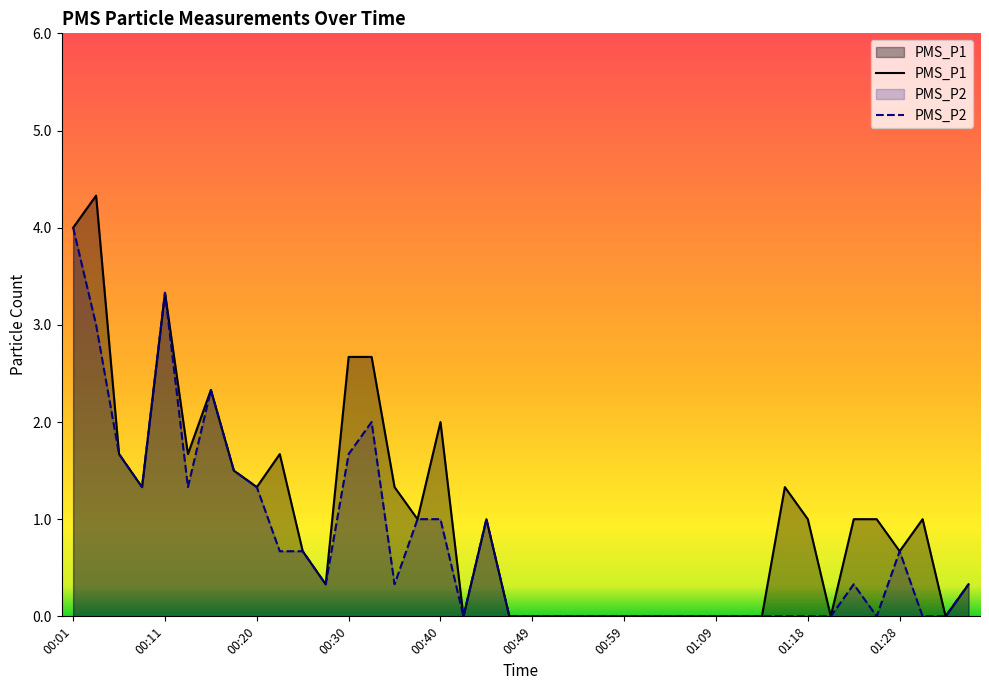

True or false: PMS_P1 and PMS_P2 cross at least once.

False